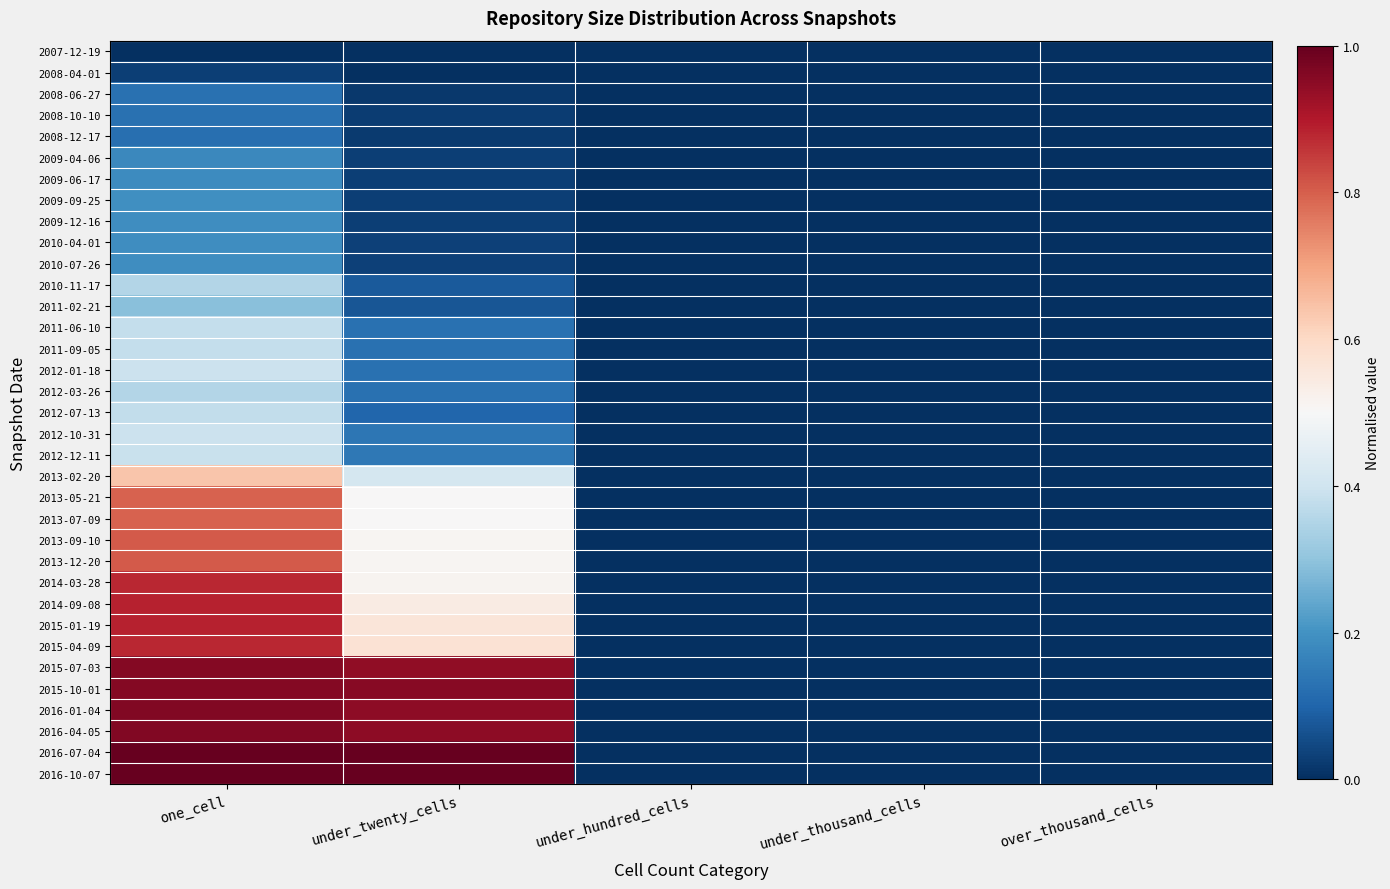

Which series has the largest range (max minus min)?

2016-07-04